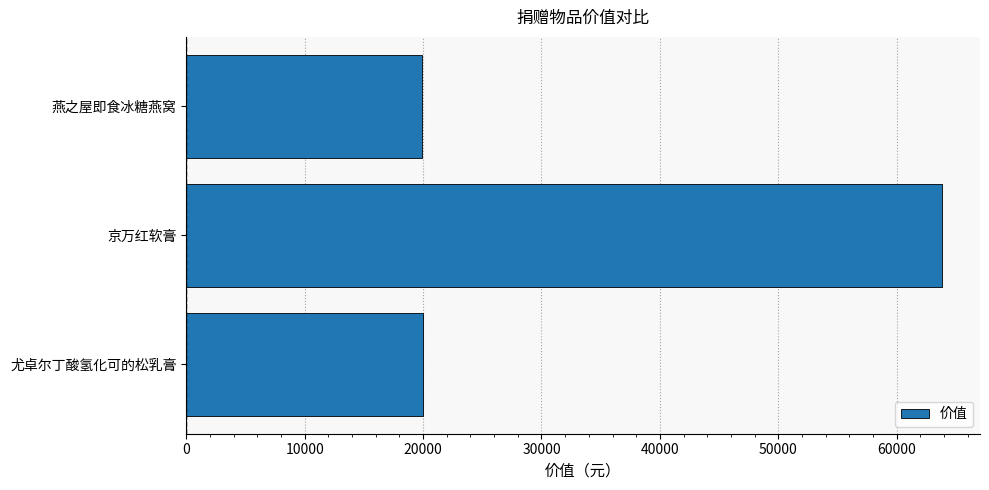

Read the value at 燕之屋即食冰糖燕窝.

19900